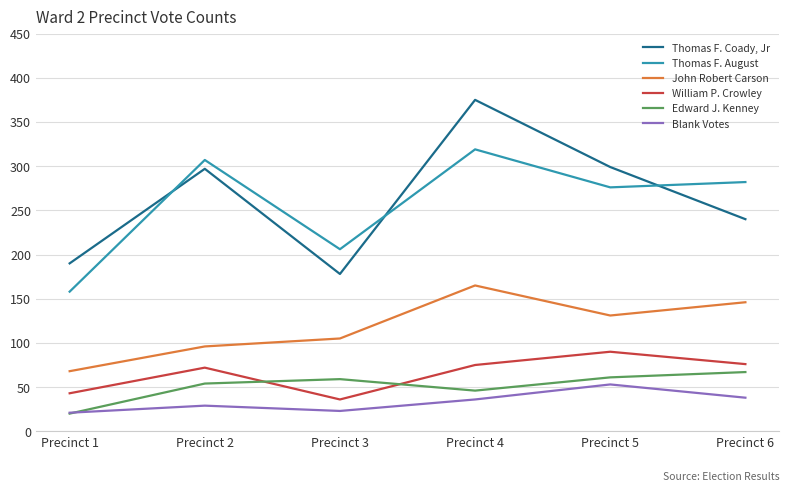

How many values in the William P. Crowley series are below 75?

3